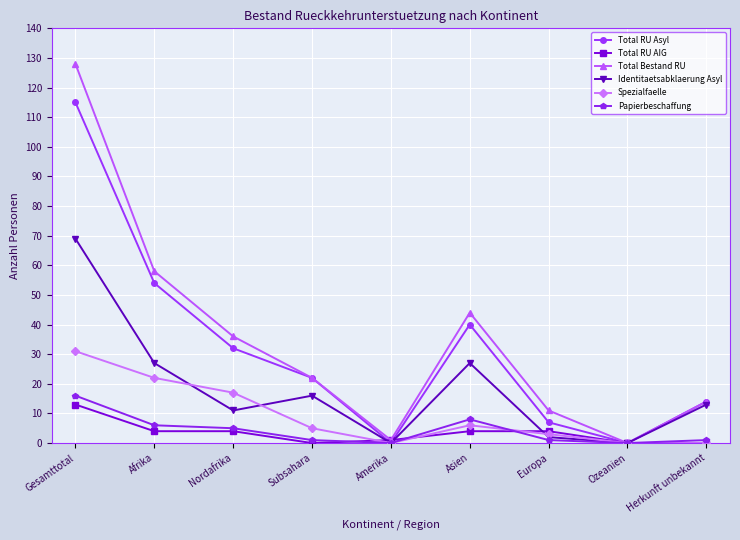

How many data points in Total RU AIG are less than 4?

4